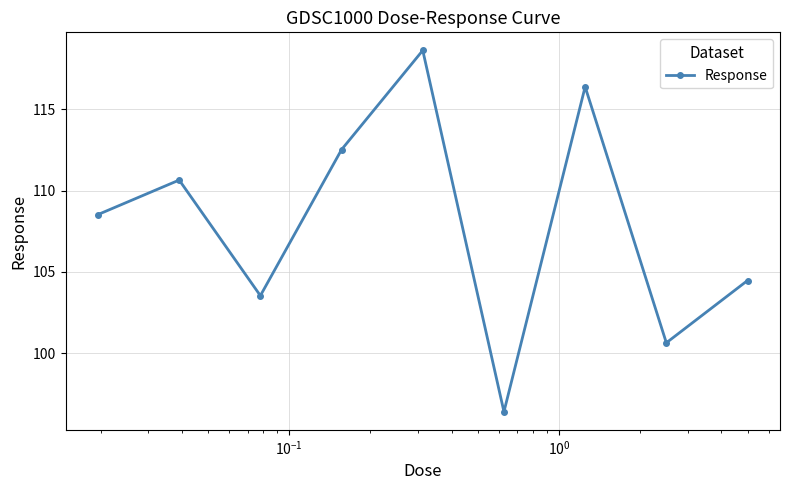

Count the number of values greater than 108.

5